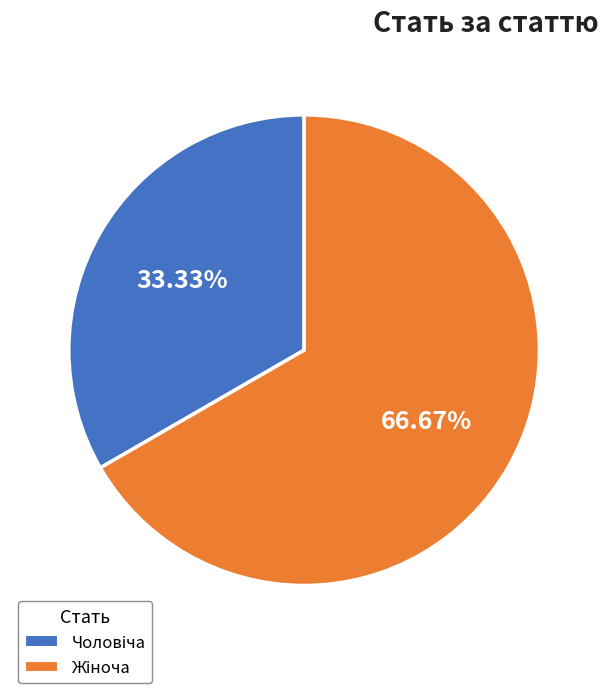

How many slices are in this pie chart?

2